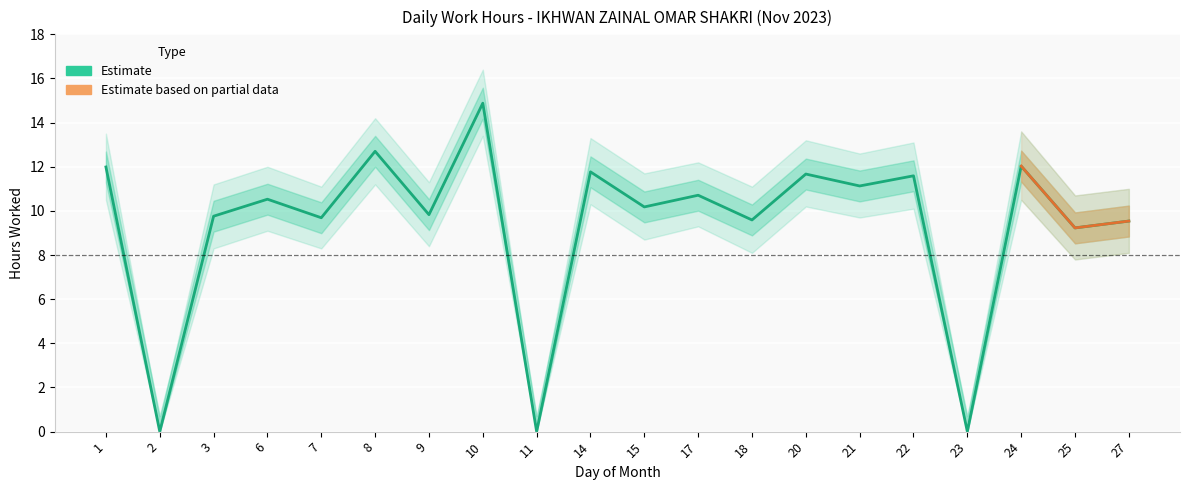

What is the average value?

9.3